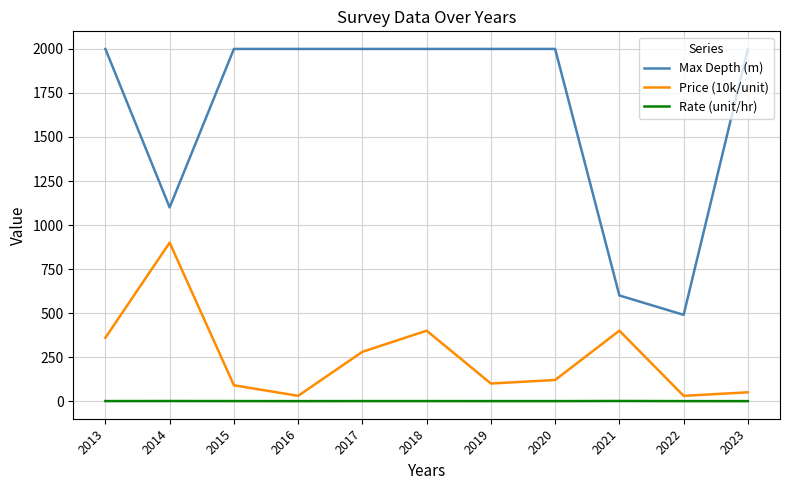

Between 2015 and 2022, which series saw the biggest shift?

Max Depth (m)